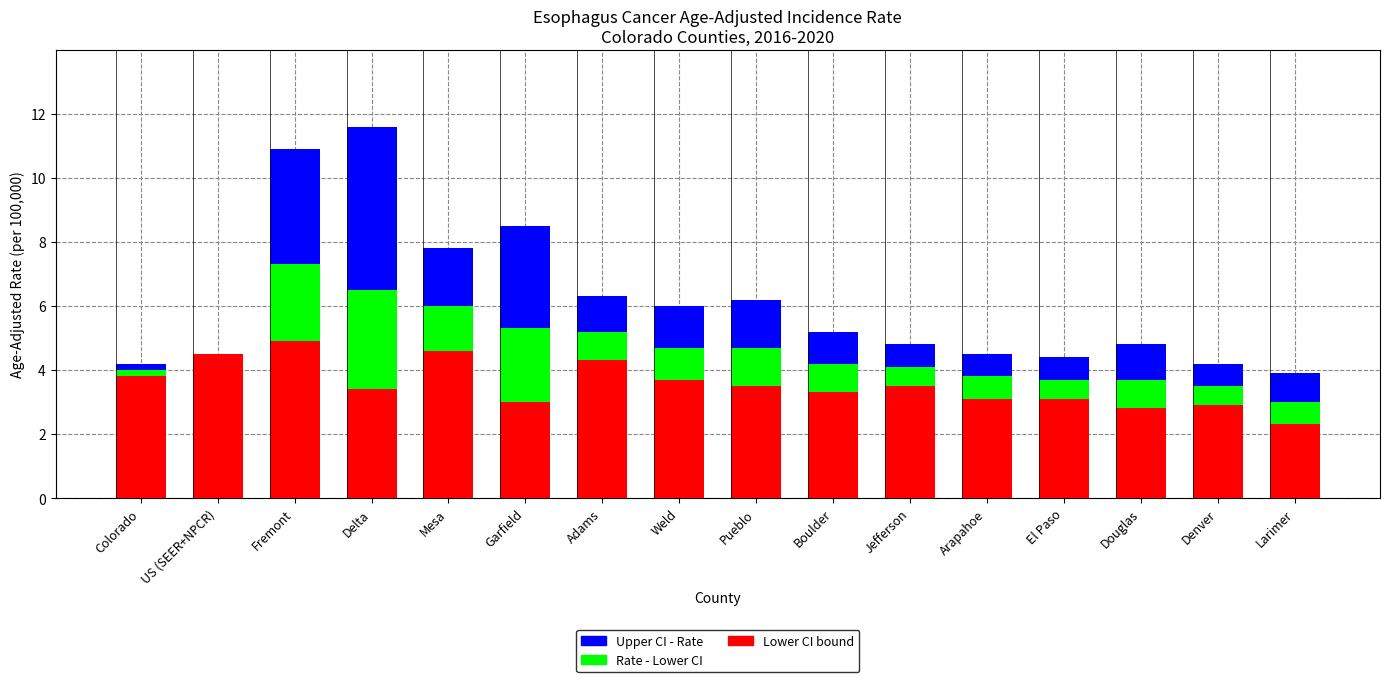

What is the maximum value for Lower CI bound?

4.9